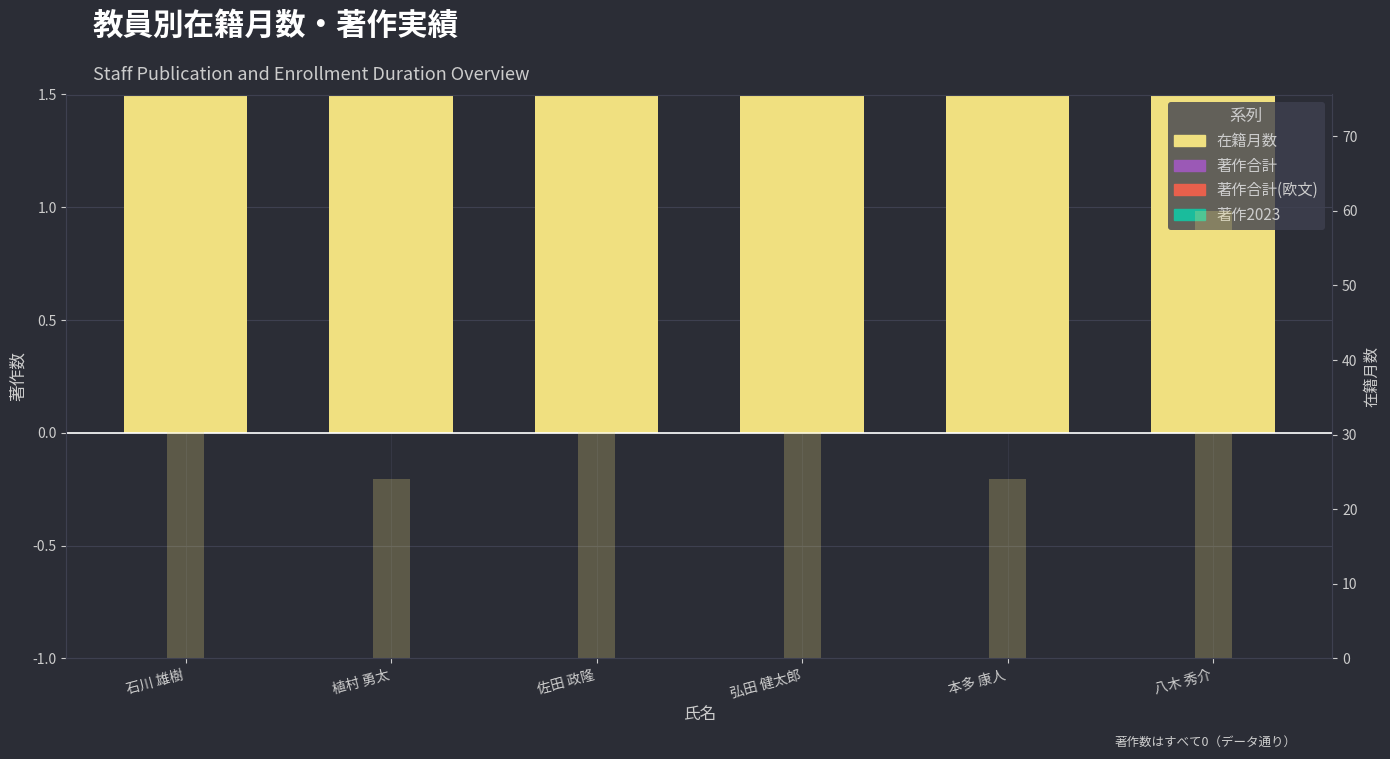

Reading left to right, what are all the values shown in this chart?

在籍月数: 石川 雄樹=72	植村 勇太=24	佐田 政隆=72	弘田 健太郎=48	本多 康人=24	八木 秀介=60
著作合計: 石川 雄樹=0	植村 勇太=0	佐田 政隆=0	弘田 健太郎=0	本多 康人=0	八木 秀介=0
著作合計(欧文): 石川 雄樹=0	植村 勇太=0	佐田 政隆=0	弘田 健太郎=0	本多 康人=0	八木 秀介=0
著作2023: 石川 雄樹=0	植村 勇太=0	佐田 政隆=0	弘田 健太郎=0	本多 康人=0	八木 秀介=0
在籍月数 (右軸): 石川 雄樹=72	植村 勇太=24	佐田 政隆=72	弘田 健太郎=48	本多 康人=24	八木 秀介=60